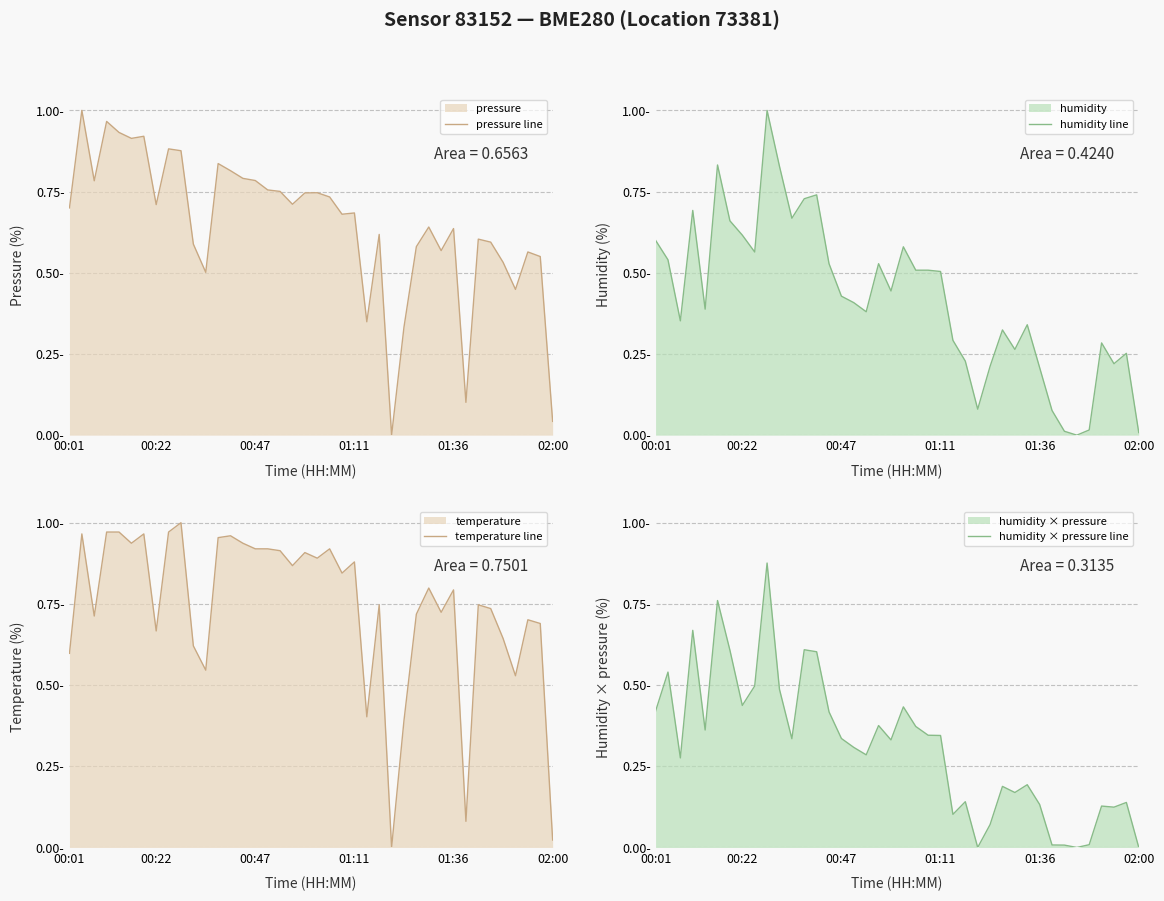

At 9, list the series in order from smallest to largest.

pressure line, humidity × pressure line, humidity line, temperature line